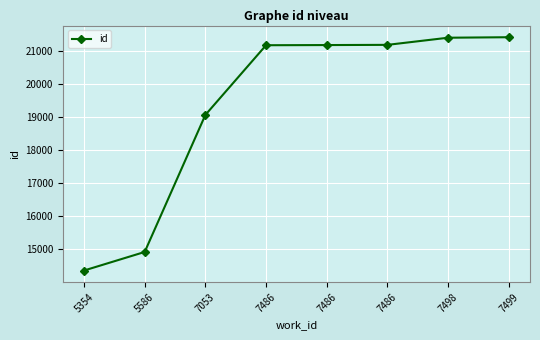

At which category does the chart reach its minimum across all series?

5354